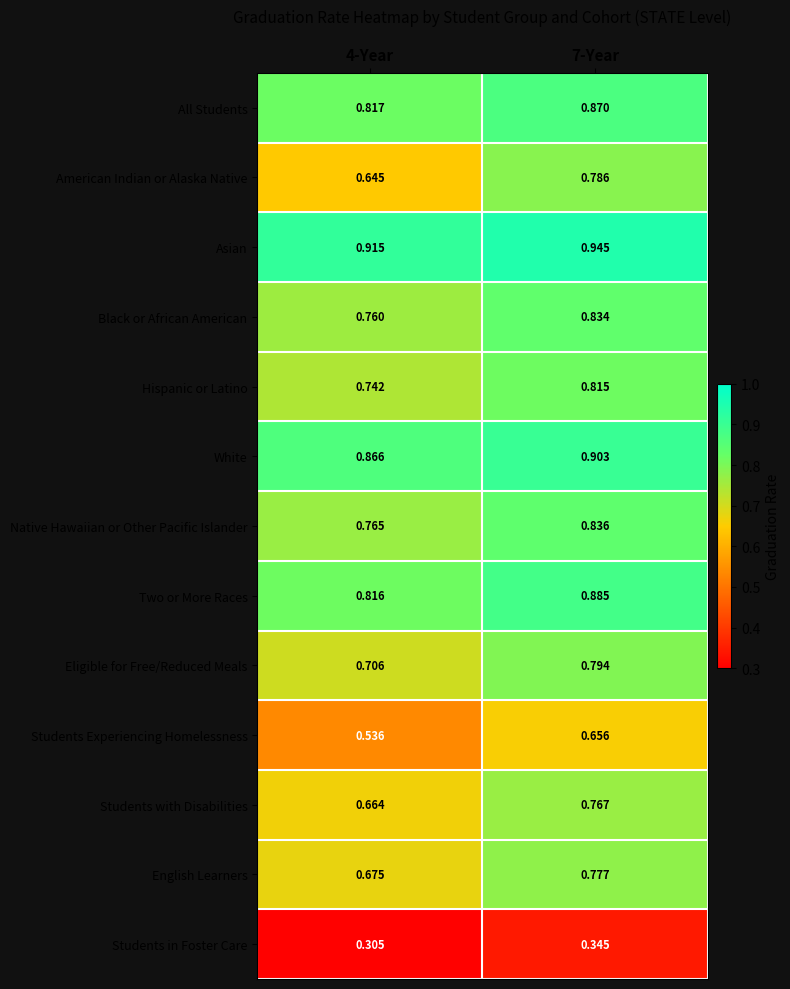

Which series has the largest range (max minus min)?

American Indian or Alaska Native